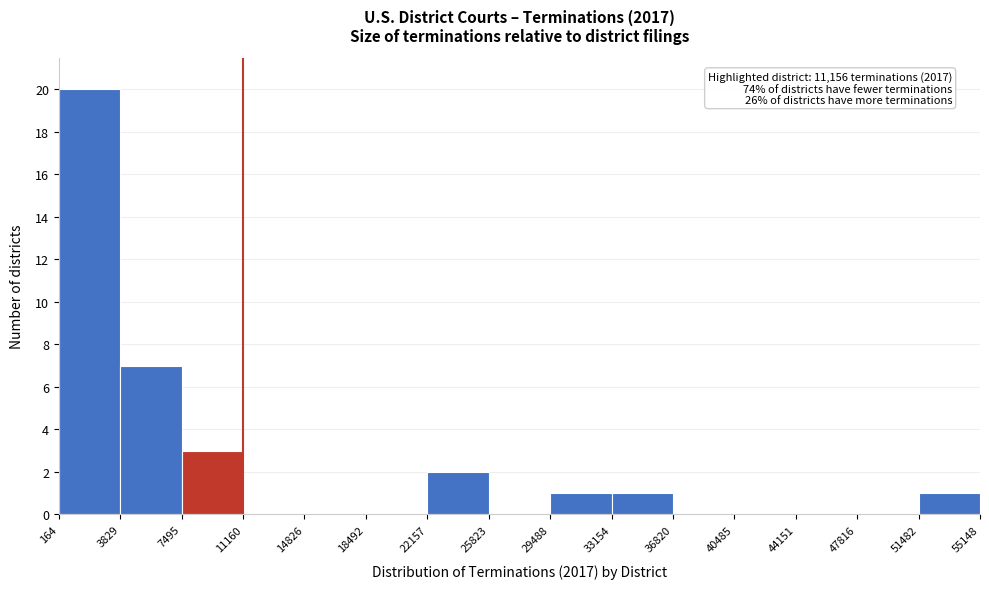

Which range on the x-axis has the tallest bar?

164 to 3829